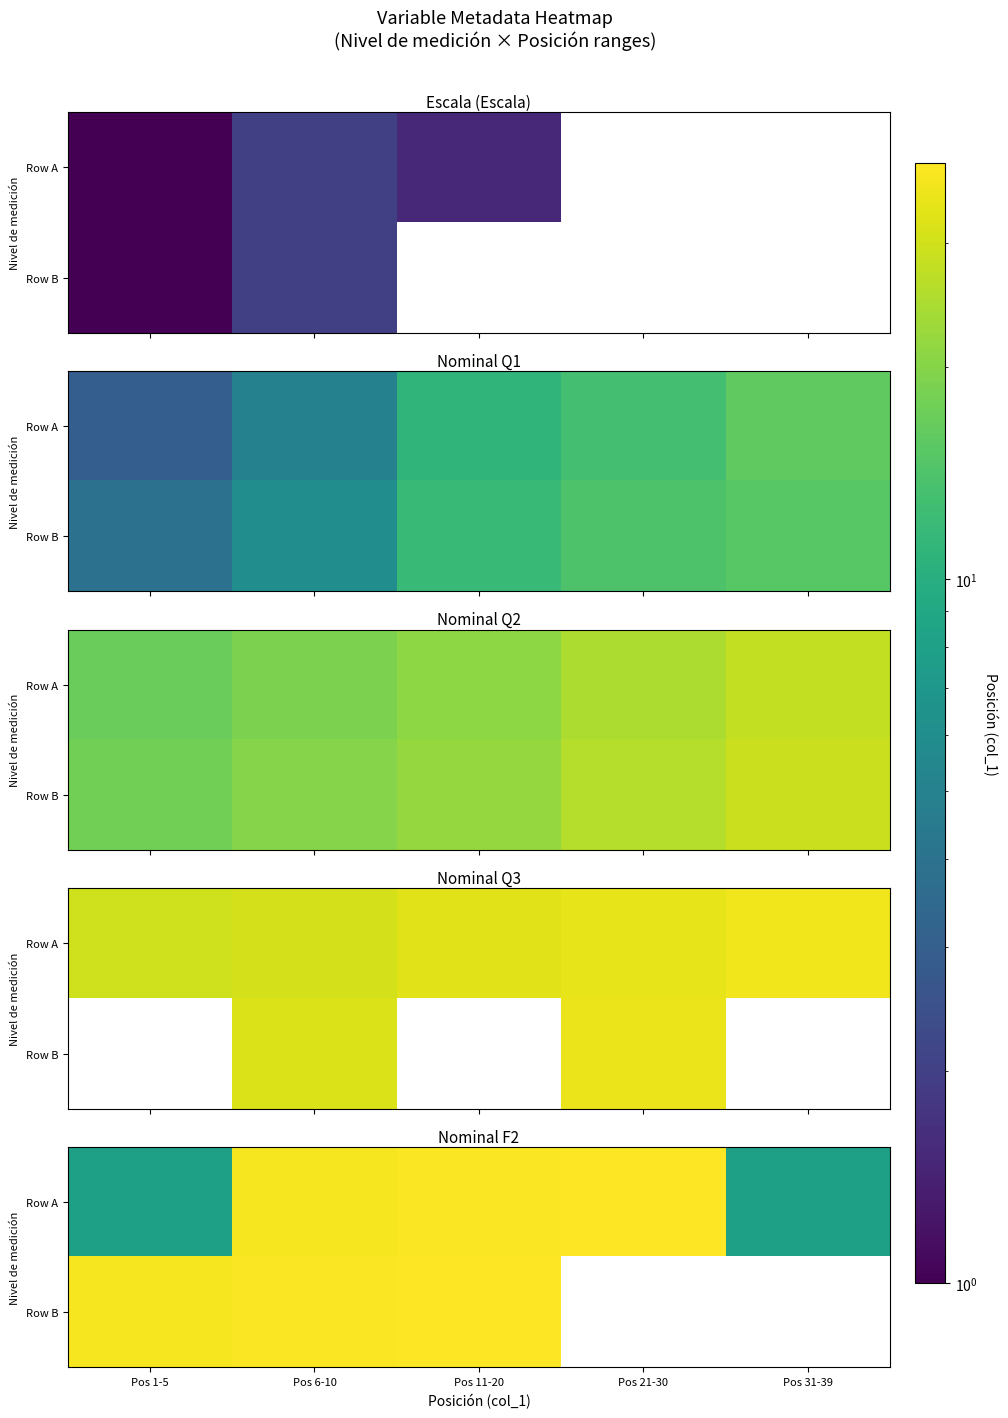

At which category is the sum across all series the highest?

Pos 11-20